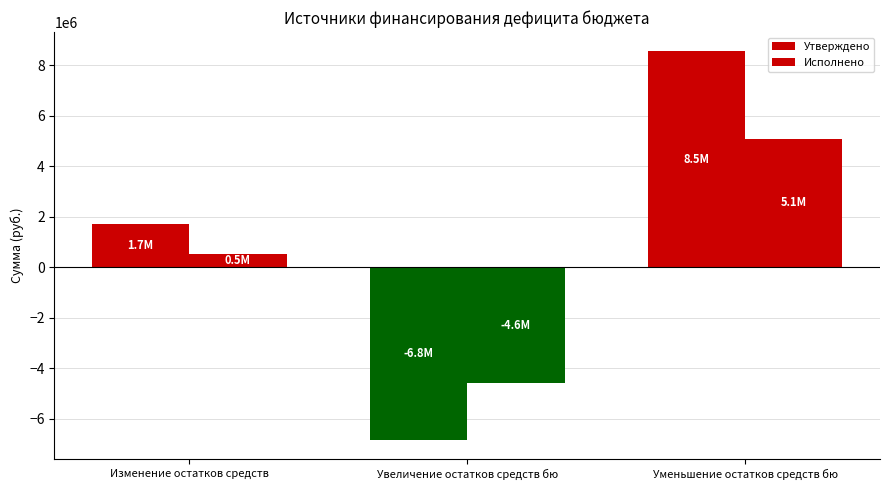

Between Изменение остатков средств and Увеличение остатков средств бю, which is larger?

Изменение остатков средств